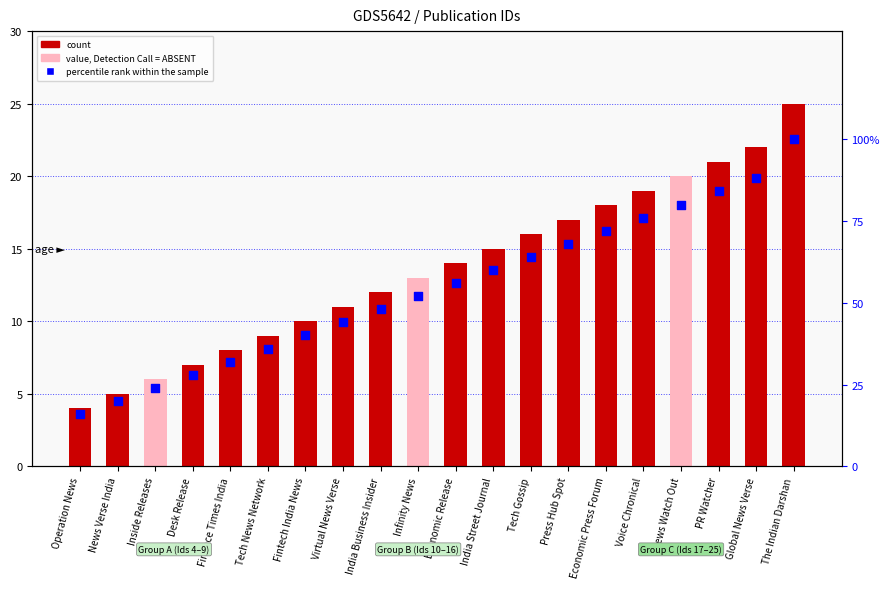

Is the value of percentile rank within the sample at Global News Verse greater than the value of count at Desk Release?

Yes